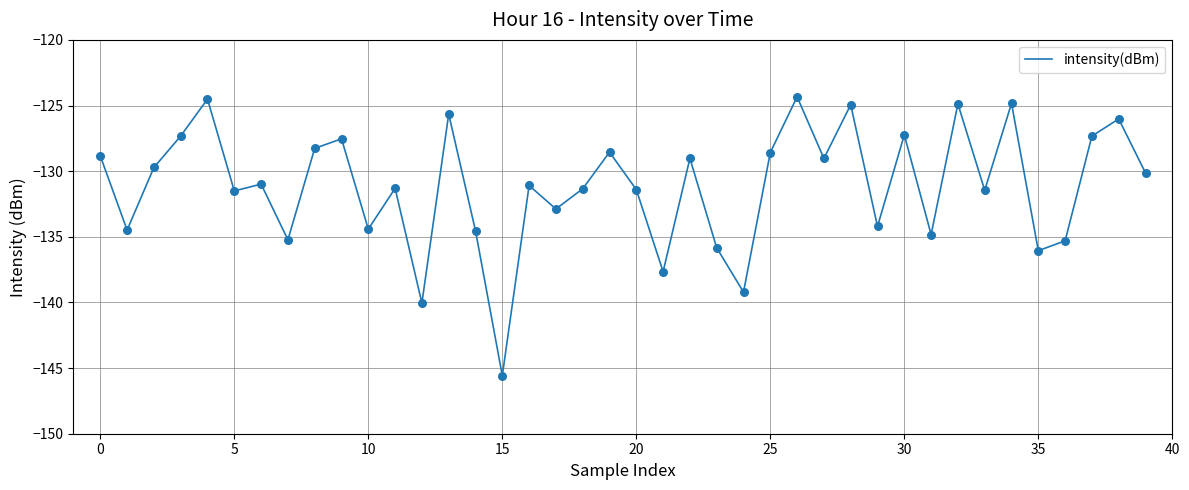

What is the greatest value displayed?

-124.3